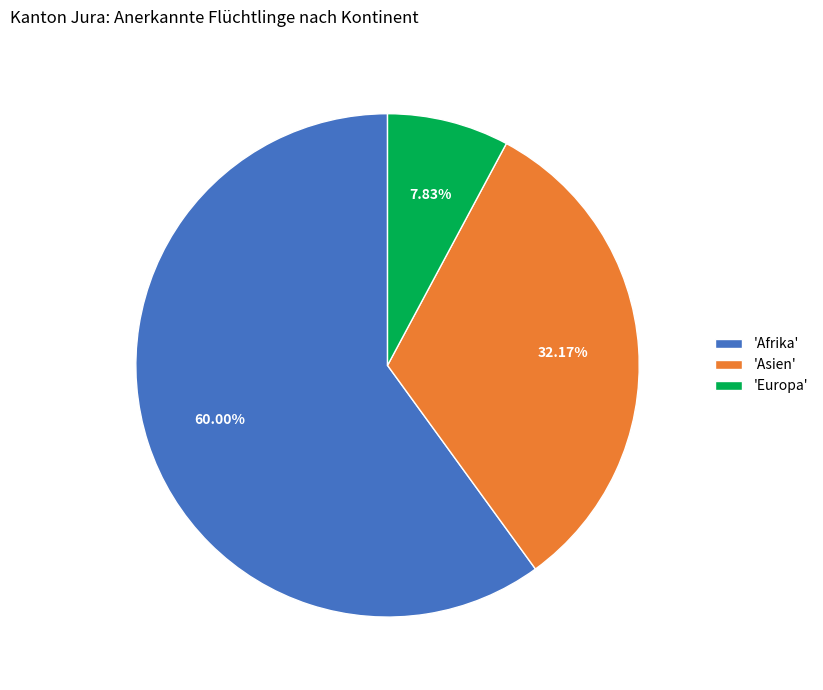

Which category has the smallest portion of the pie?

'Europa'